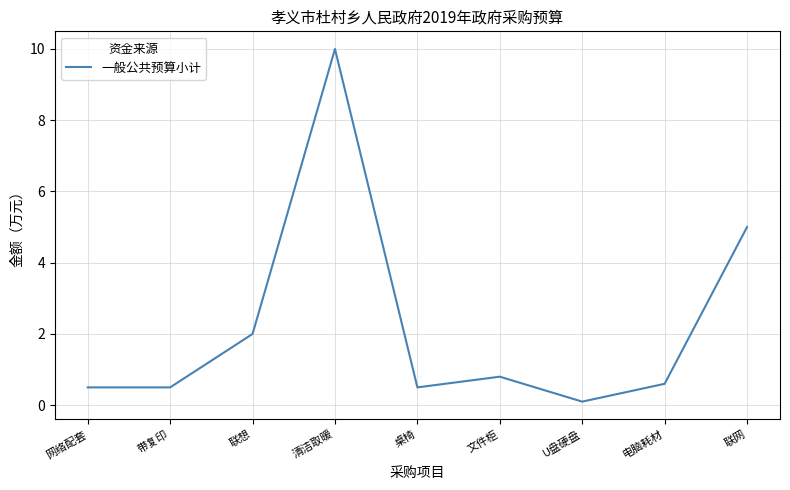

What is the greatest value displayed?

10.0